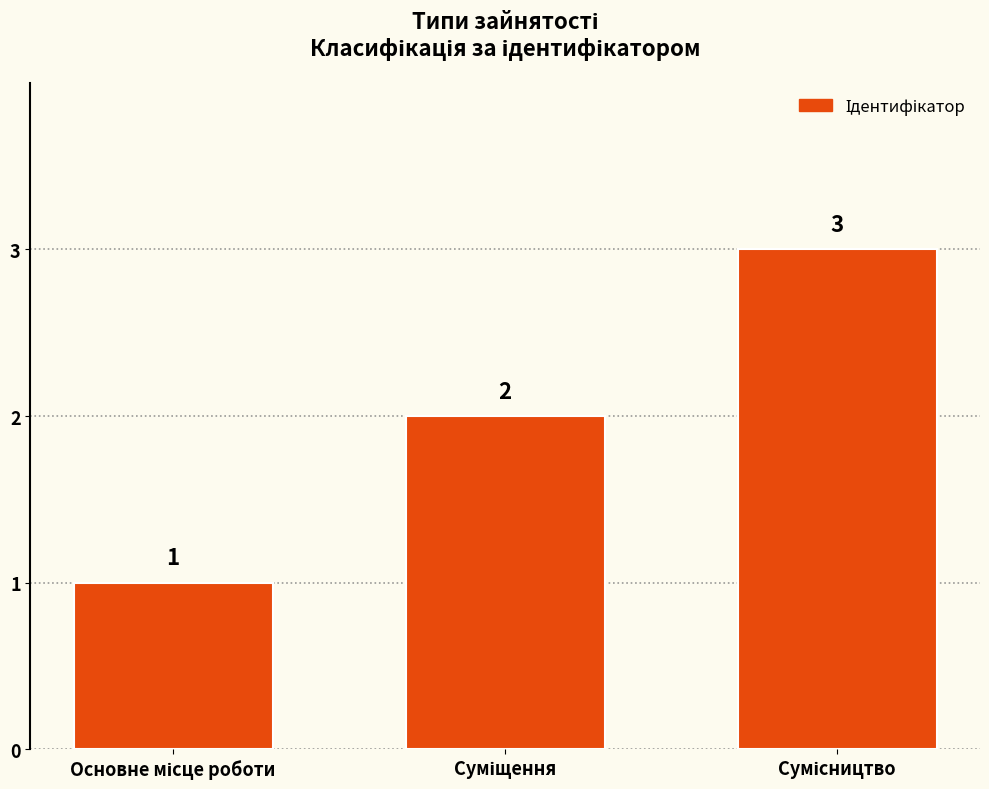

How many values are between 1 and 3?

3